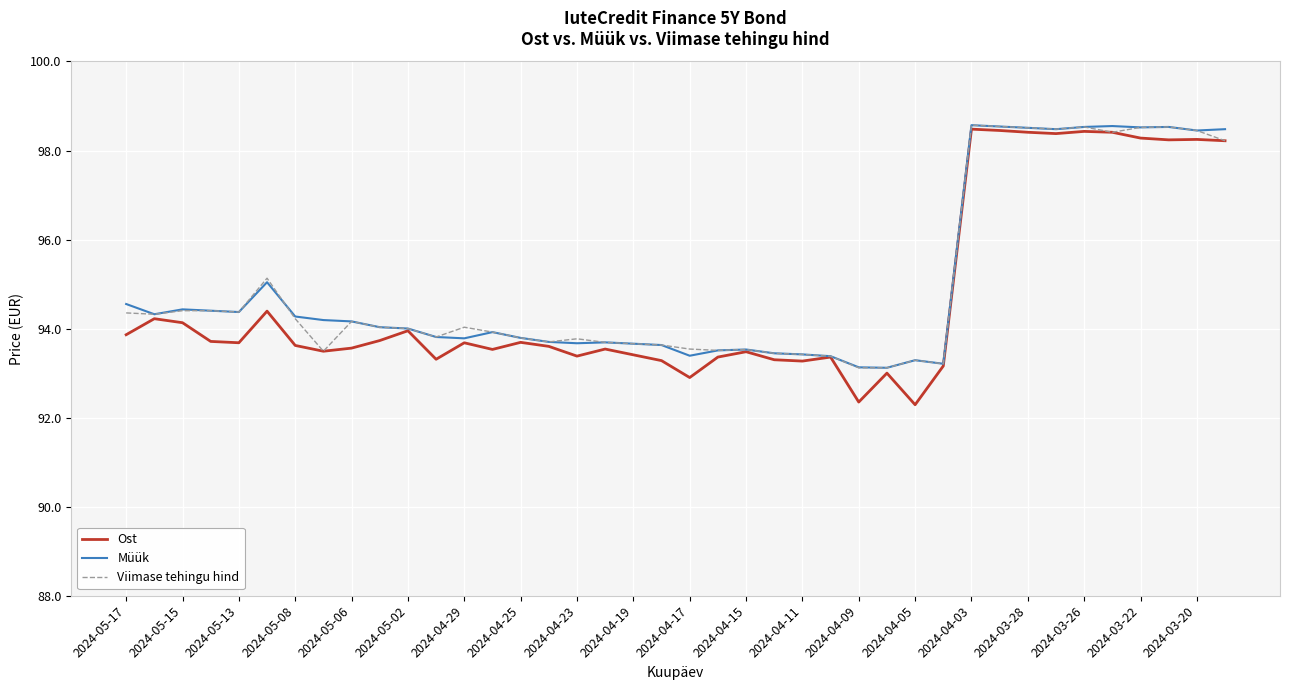

How many categories are shown in the chart?

40